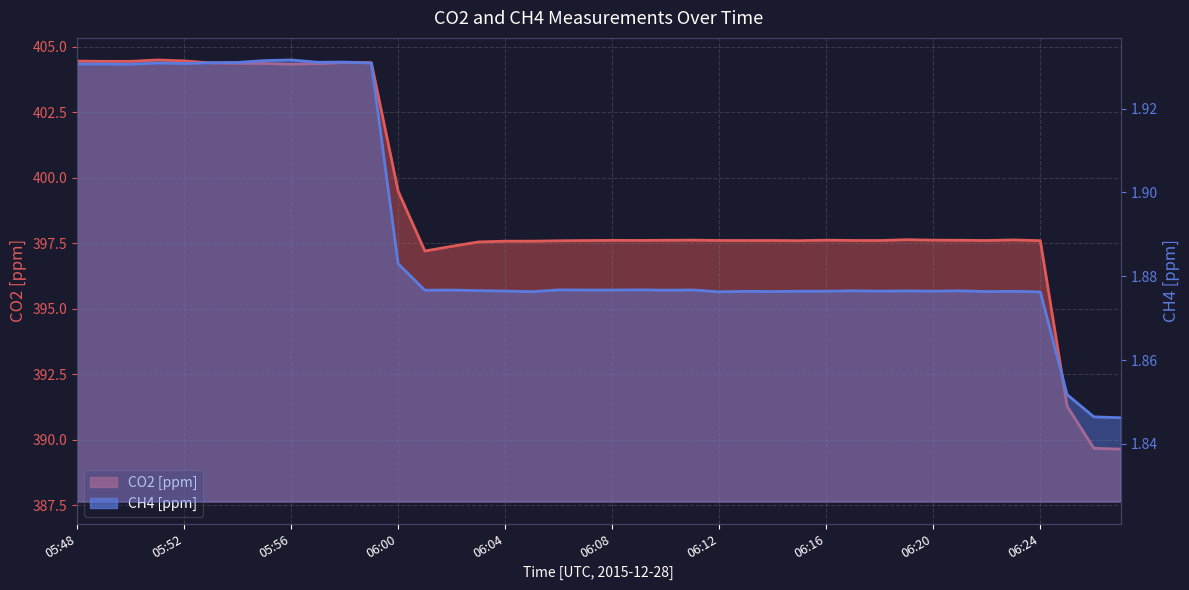

Reading left to right, list all the values displayed in this chart.

CO2 [ppm]: 05:48=404.5	05:49=404.4	05:50=404.4	05:51=404.5	05:52=404.5	05:53=404.4	05:54=404.4	05:55=404.4	05:56=404.3	05:57=404.4	05:58=404.4	05:59=404.4	06:00=399.5	06:01=397.2	06:02=397.4	06:03=397.5	06:04=397.6	06:05=397.6	06:06=397.6	06:07=397.6	06:08=397.6	06:09=397.6	06:10=397.6	06:11=397.6	06:12=397.6	06:13=397.6	06:14=397.6	06:15=397.6	06:16=397.6	06:17=397.6	06:18=397.6	06:19=397.6	06:20=397.6	06:21=397.6	06:22=397.6	06:23=397.6	06:24=397.6	06:25=391.3	06:26=389.7	06:27=389.6
CH4 [ppm]: 05:48=1.9	05:49=1.9	05:50=1.9	05:51=1.9	05:52=1.9	05:53=1.9	05:54=1.9	05:55=1.9	05:56=1.9	05:57=1.9	05:58=1.9	05:59=1.9	06:00=1.9	06:01=1.9	06:02=1.9	06:03=1.9	06:04=1.9	06:05=1.9	06:06=1.9	06:07=1.9	06:08=1.9	06:09=1.9	06:10=1.9	06:11=1.9	06:12=1.9	06:13=1.9	06:14=1.9	06:15=1.9	06:16=1.9	06:17=1.9	06:18=1.9	06:19=1.9	06:20=1.9	06:21=1.9	06:22=1.9	06:23=1.9	06:24=1.9	06:25=1.9	06:26=1.8	06:27=1.8